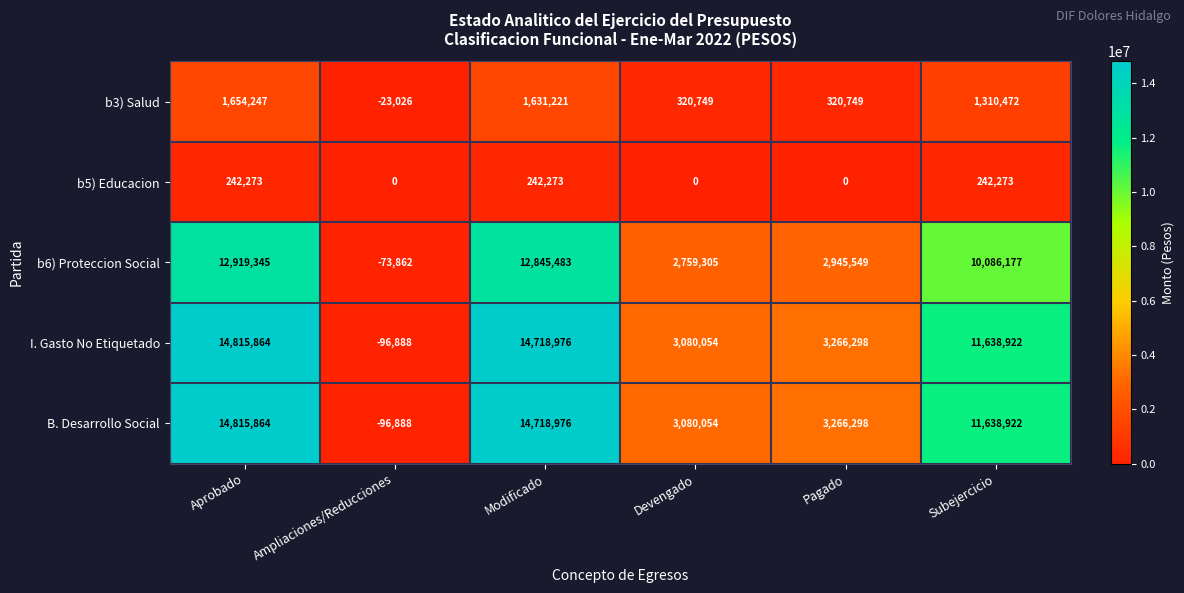

Which label corresponds to the smallest value in the chart?

Ampliaciones/Reducciones